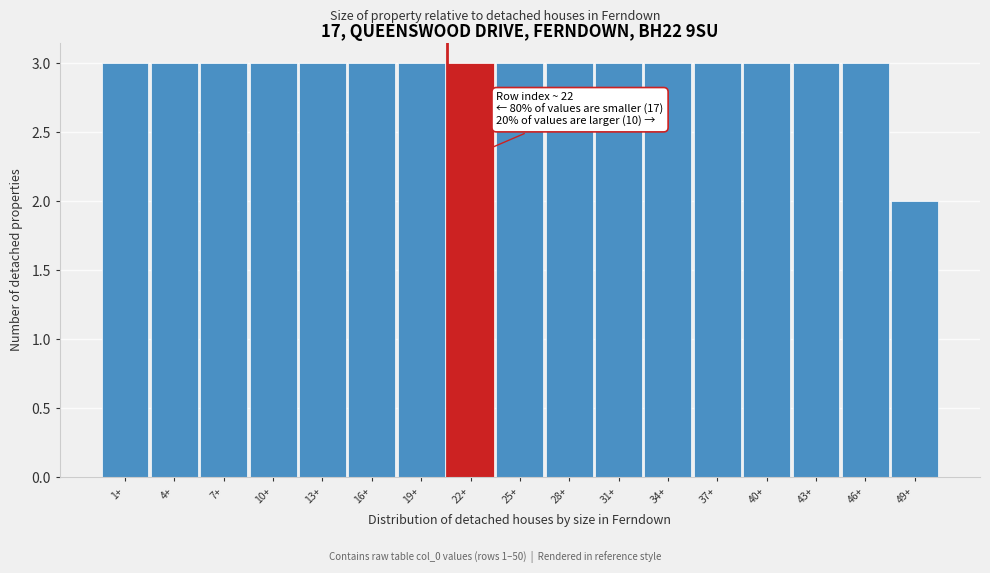

Reading right to left, transcribe all the data shown in this chart.

2	3	3	3	3	3	3	3	3	3	3	3	3	3	3	3	3